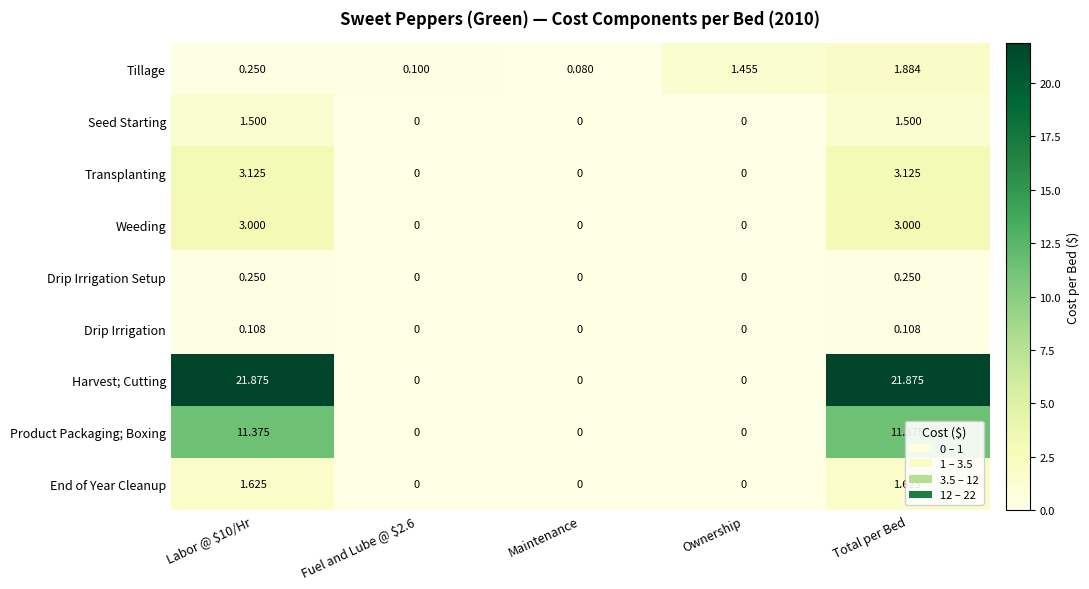

Which series has the widest spread of values?

Harvest; Cutting